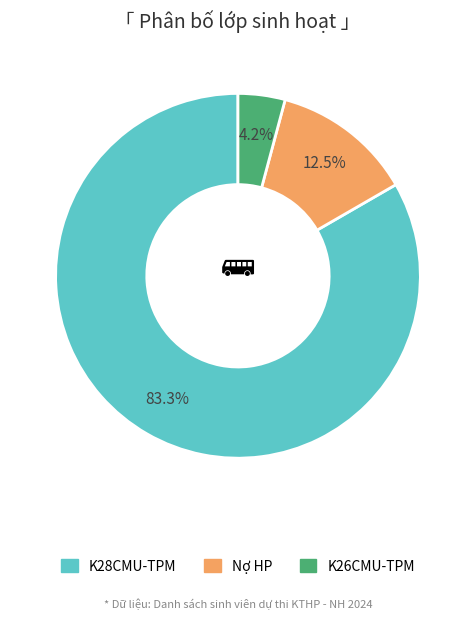

Which category has the biggest portion of the pie?

K28CMU-TPM